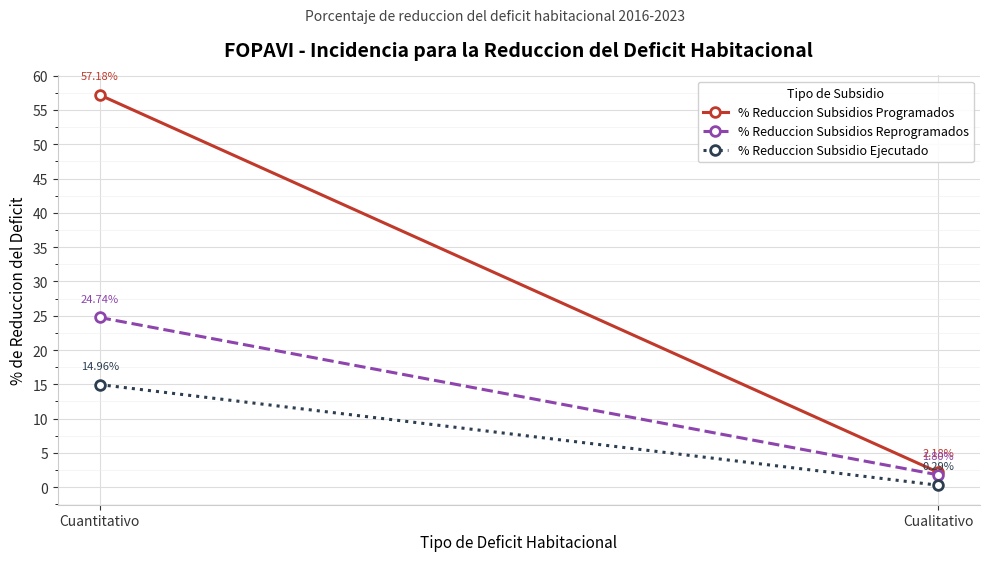

Rank the series at Cuantitativo from highest to lowest value.

% Reduccion Subsidios Programados, % Reduccion Subsidios Reprogramados, % Reduccion Subsidio Ejecutado